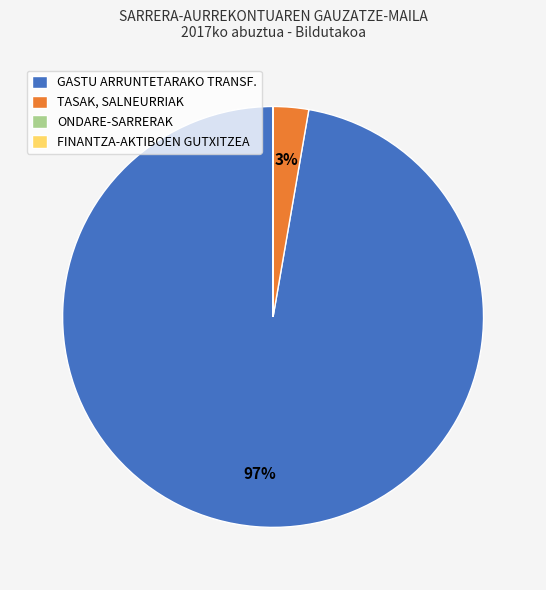

To the nearest percent, what is the difference between the largest and smallest slice percentages?

97%